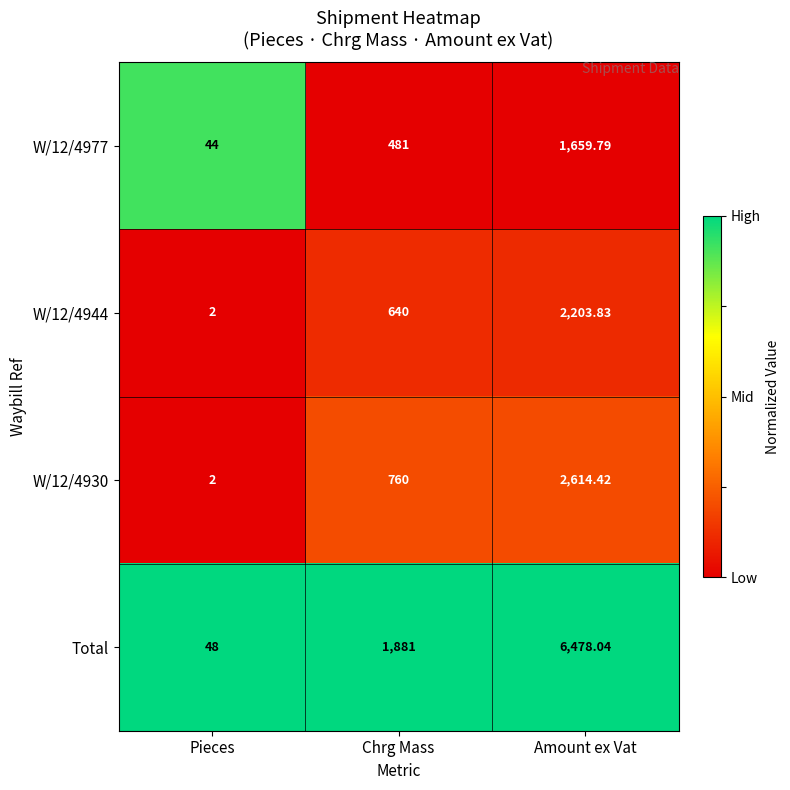

Which series has the largest range (max minus min)?

Total